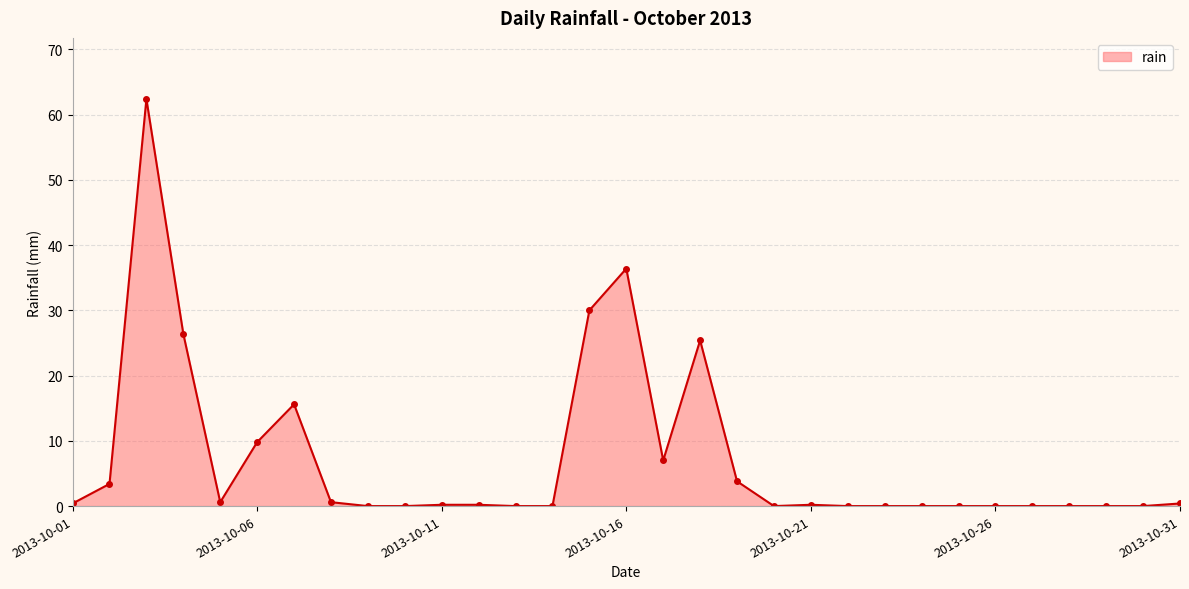

What is the difference between the maximum and minimum values?

62.4